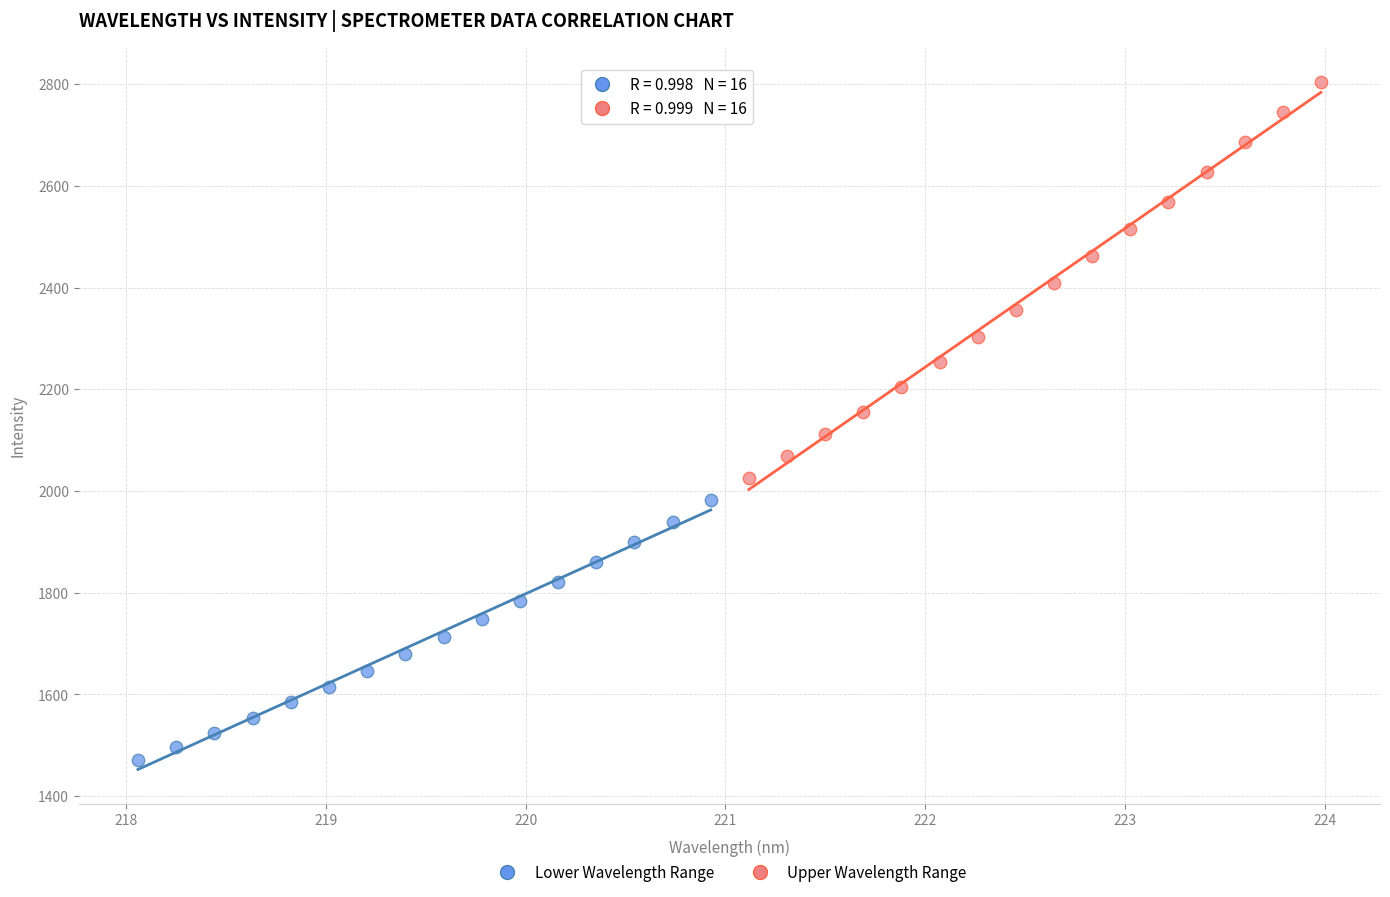

Which series contains the highest Y value?

Upper Wavelength Range